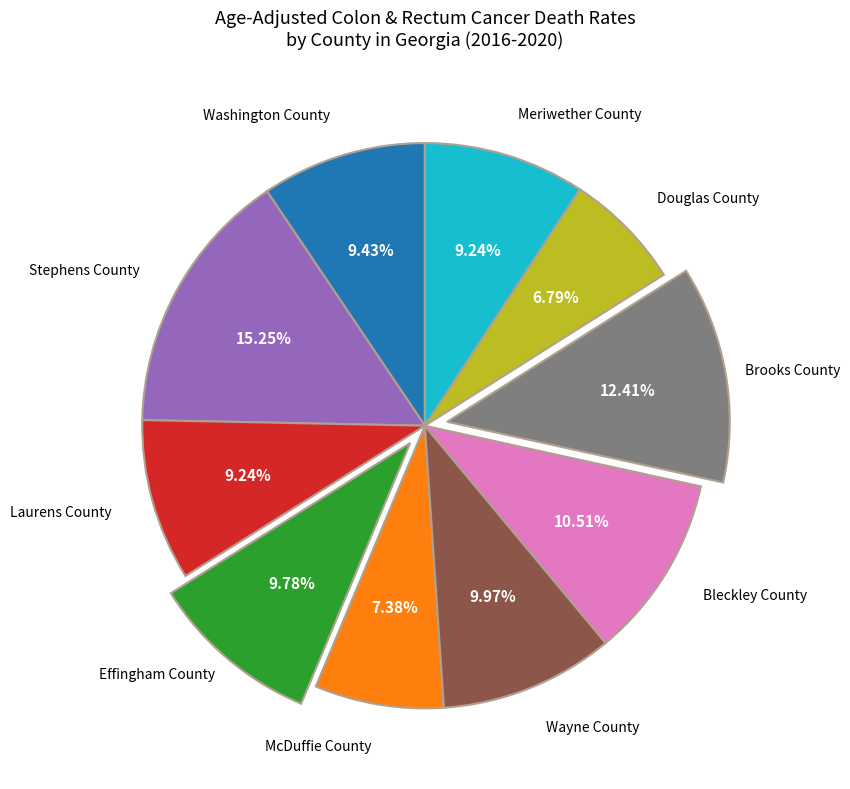

Is there any slice that represents more than half of the pie?

No